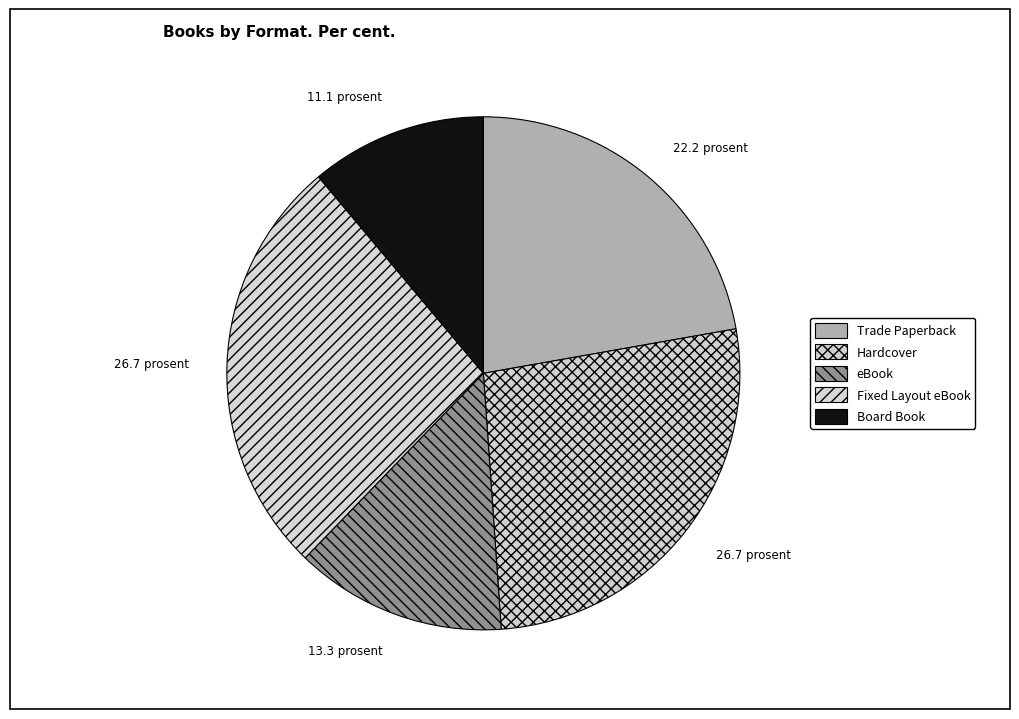

Count the number of slices in the pie.

5